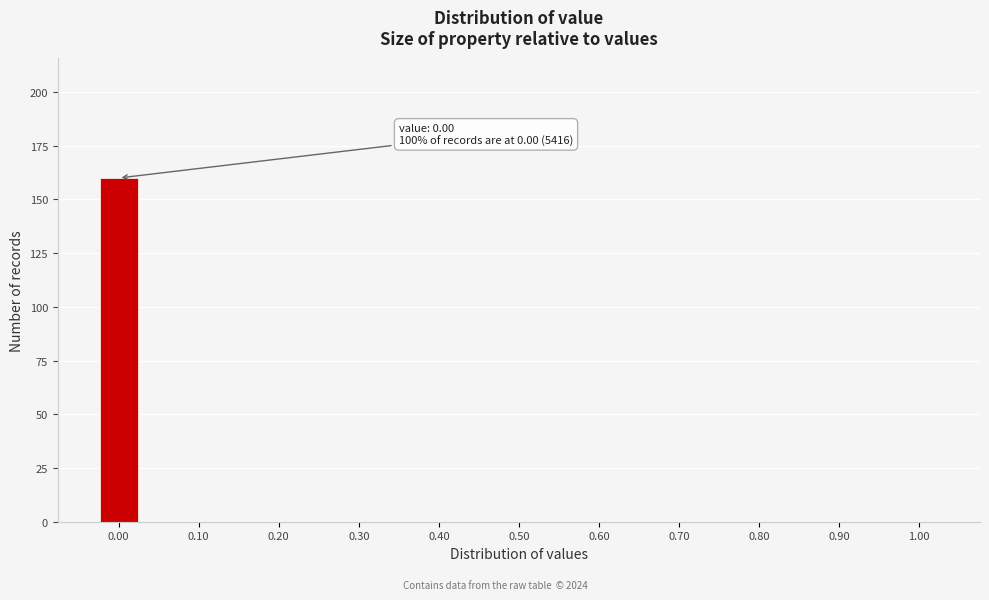

Over which range of the x-axis is the bar tallest?

-0.025 to 0.025